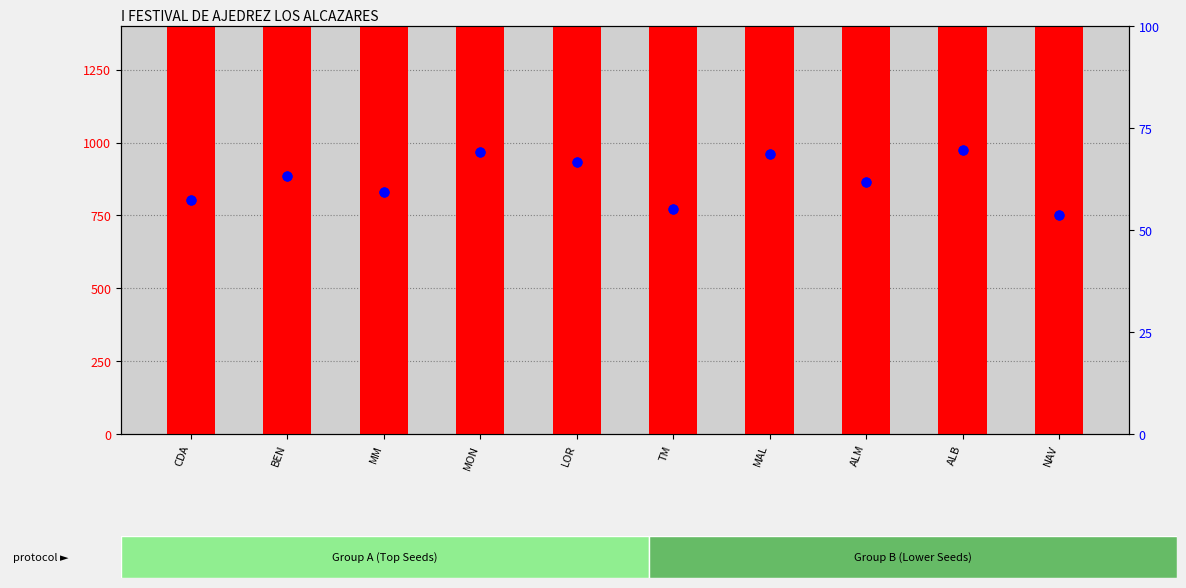

Which series contains the lowest Y value?

RtgN